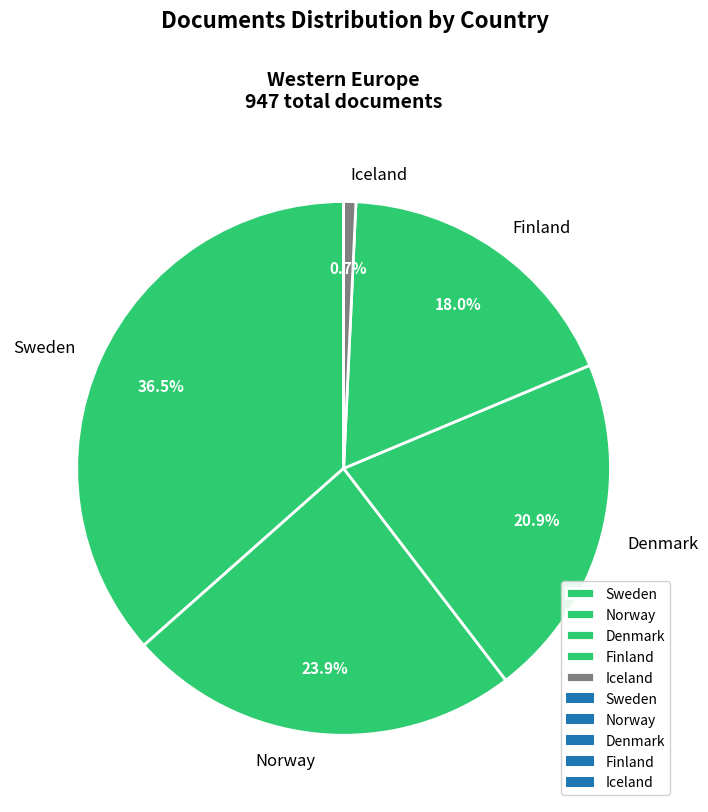

Approximately how many times larger is the value at Sweden compared to Iceland?

49.4